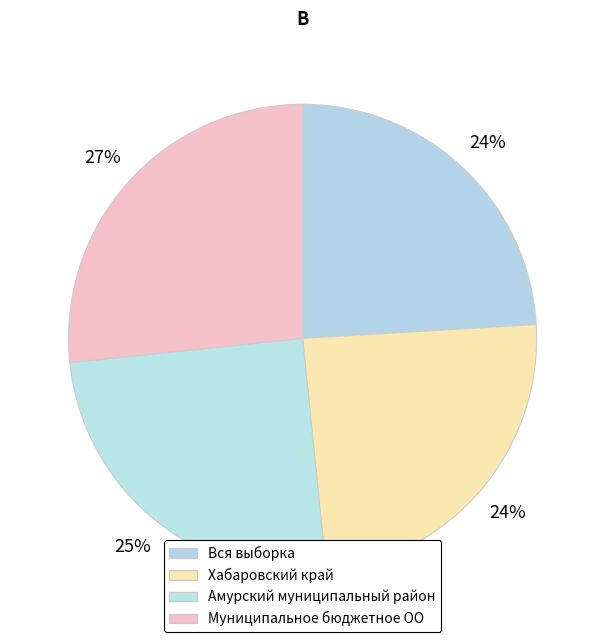

Is Муниципальное бюджетное ОО the majority of the pie?

No